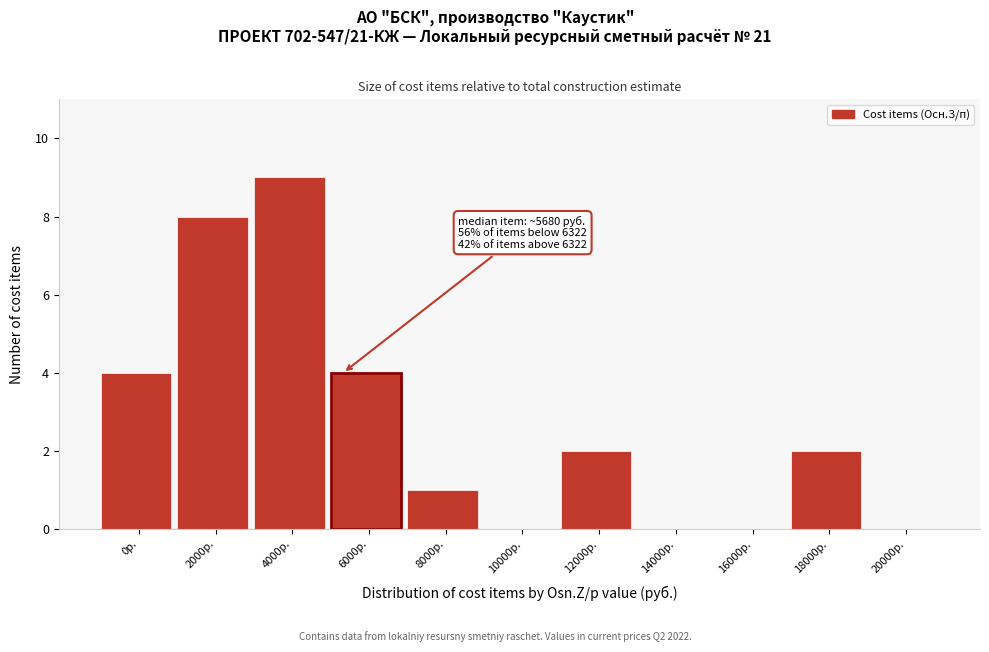

Reading left to right, extract all data points from this chart.

0р.=4	2000р.=8	4000р.=9	6000р.=4	8000р.=1	10000р.=0	12000р.=2	14000р.=0	16000р.=0	18000р.=2	20000р.=0